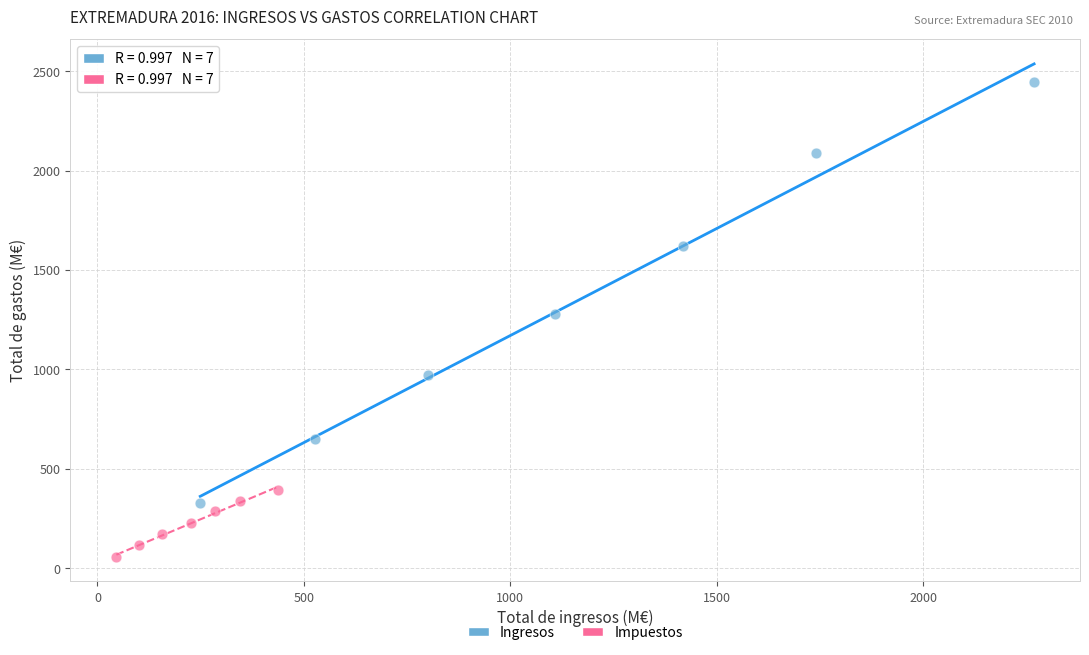

Which series reaches the minimum Y coordinate?

Impuestos